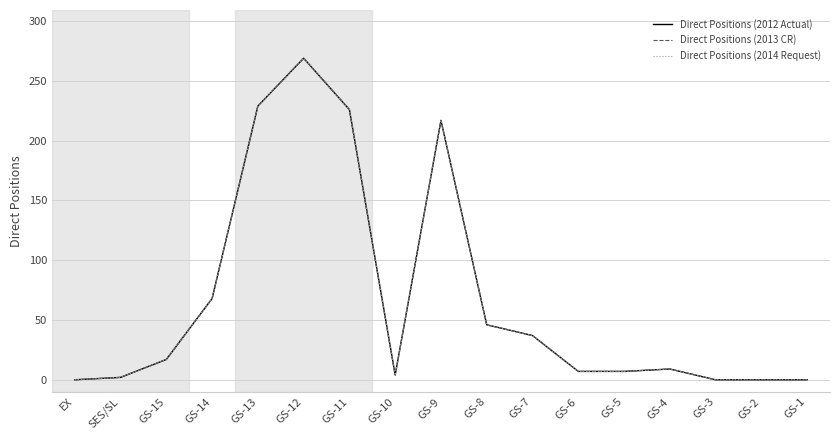

Is this an area chart (filled region under the line)?

No